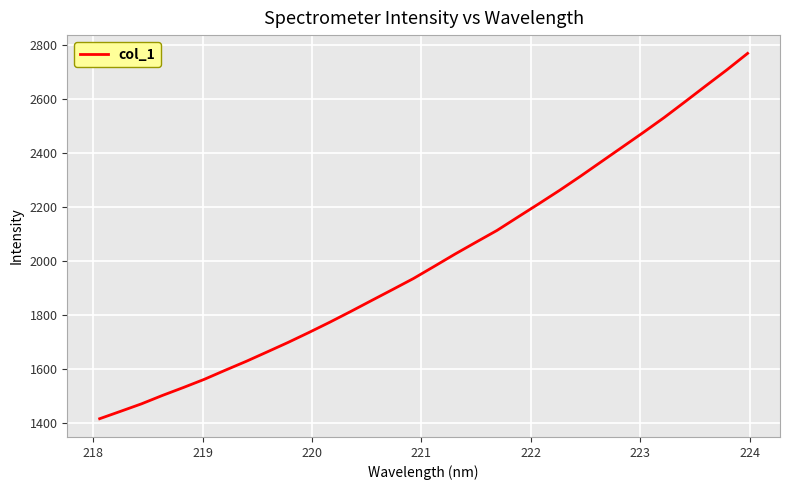

What is the greatest value displayed?

2768.9